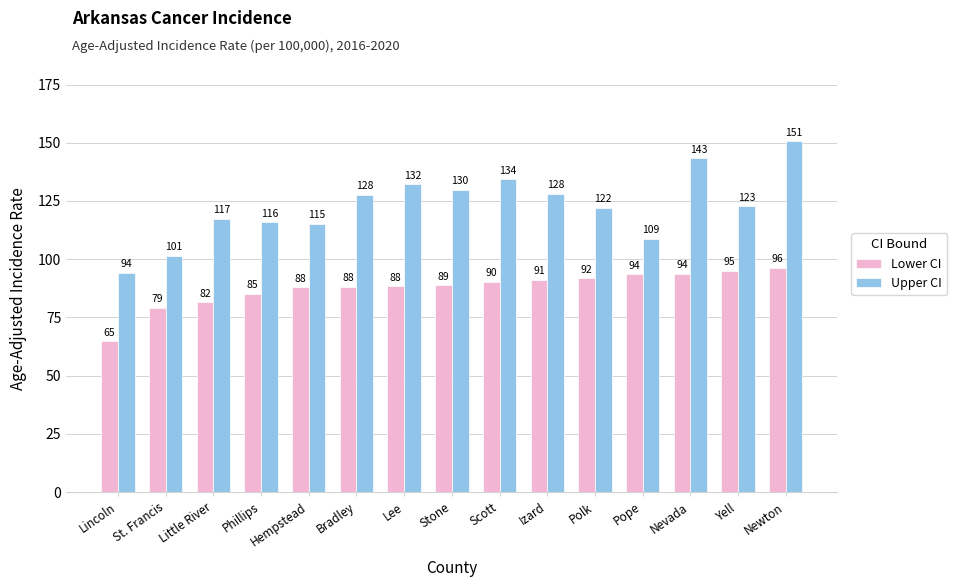

Is it true that Upper CI equals 205.4 at Stone?

False